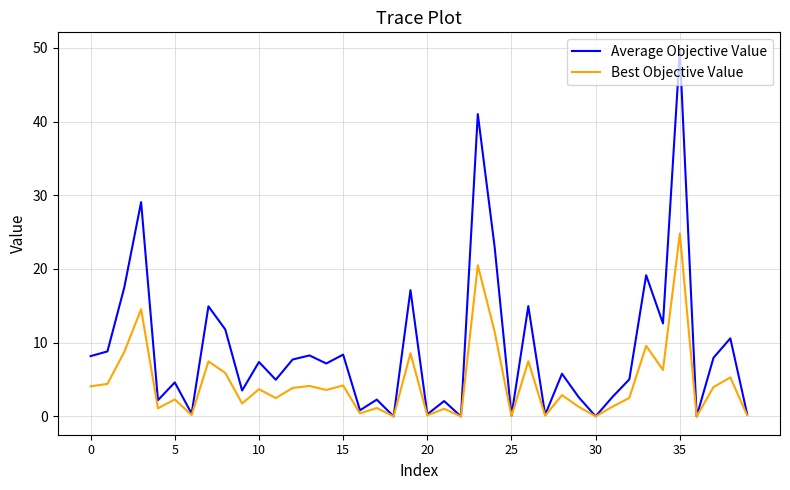

Rank the series by their maximum value, from highest to lowest.

Average Objective Value, Best Objective Value